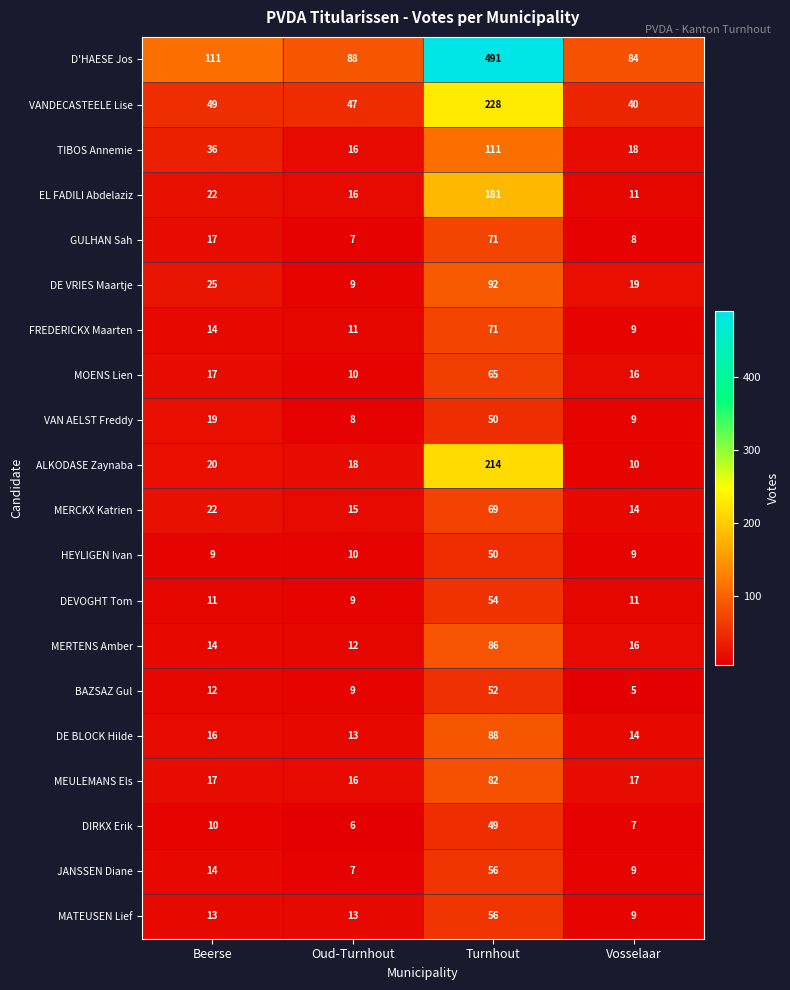

What is the spread (max minus min) of values at Turnhout?

442